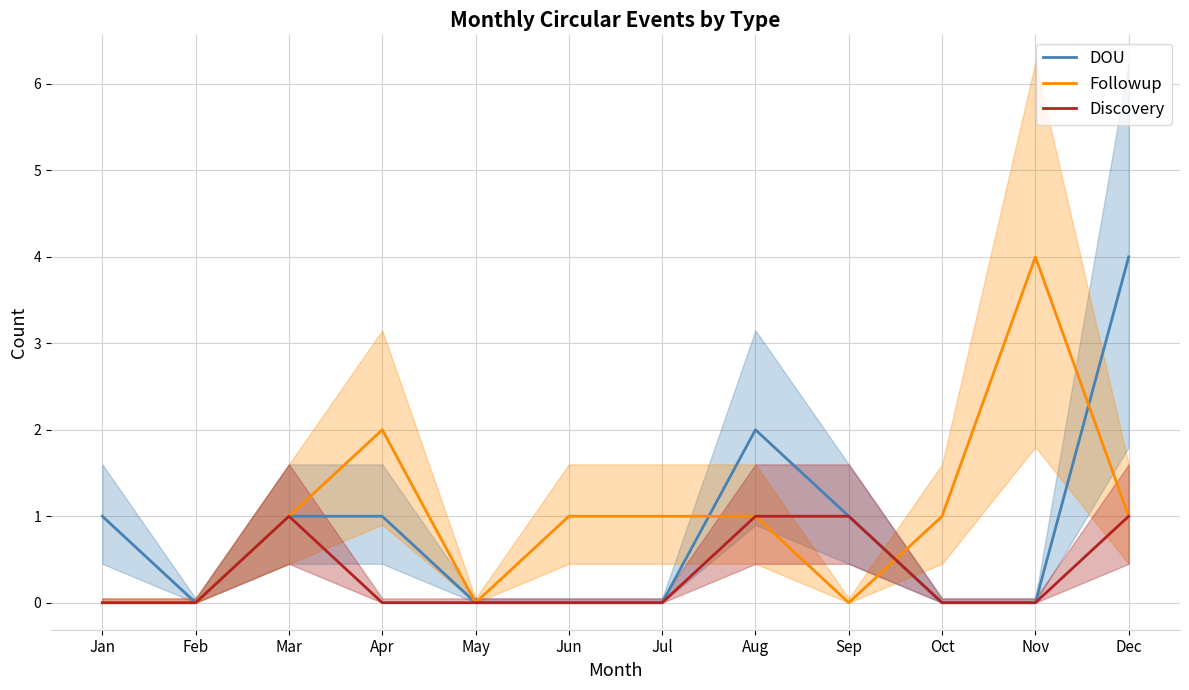

What is the average value of the Followup series?

1